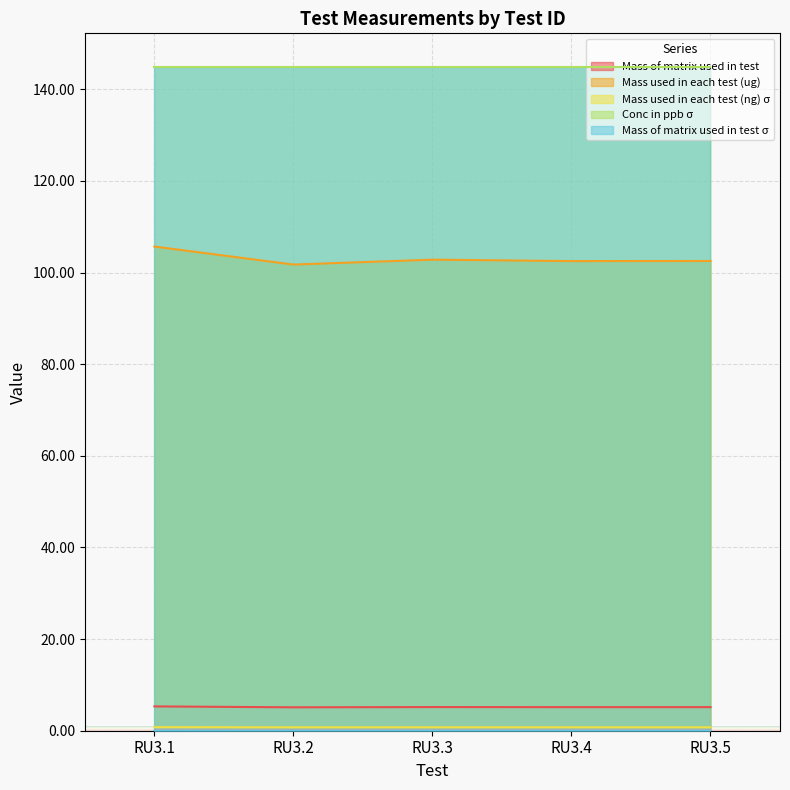

What is the value of the Mass used in each test (ng) σ point at the 2nd from the left?

0.7